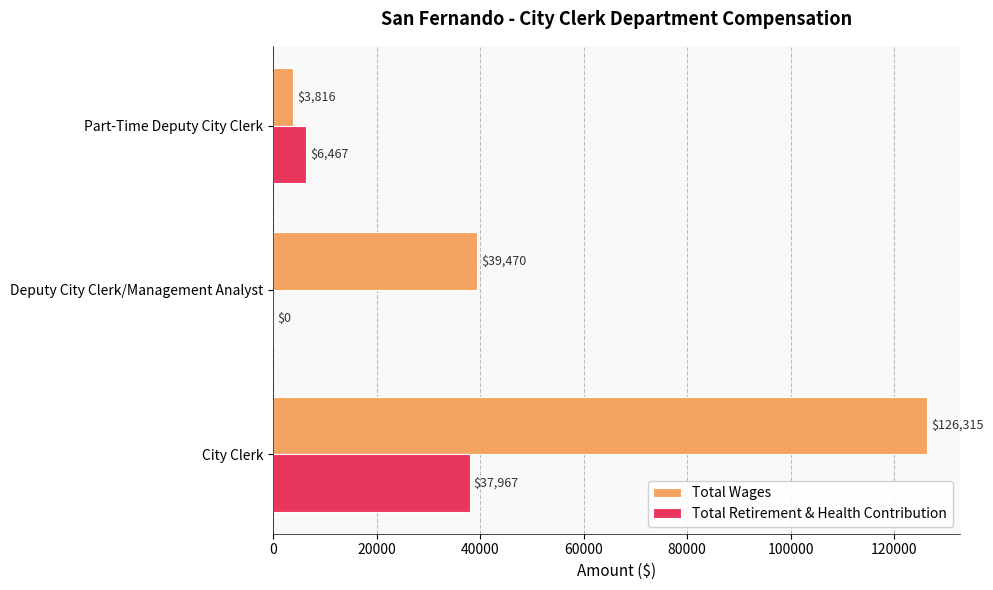

What is the total value across all series at City Clerk?

164282